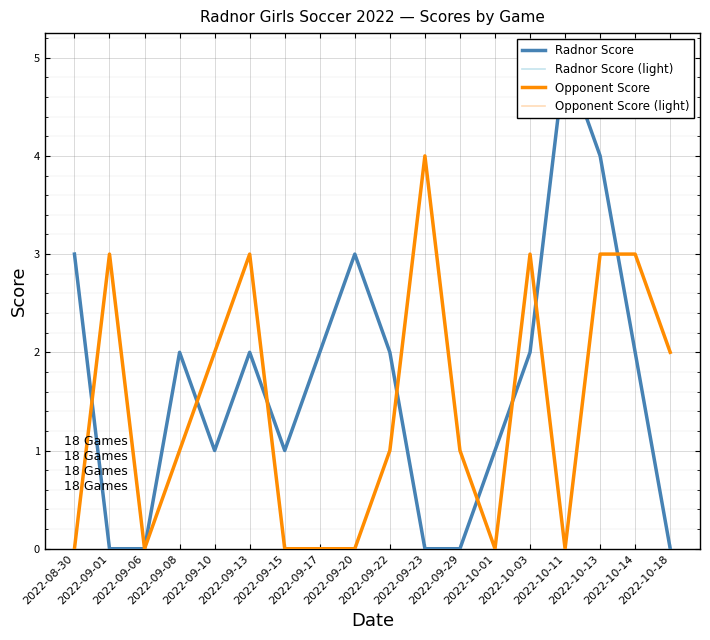

After their last crossing, which series has the higher values: Opponent Score (light) or Radnor Score (light)?

Opponent Score (light)